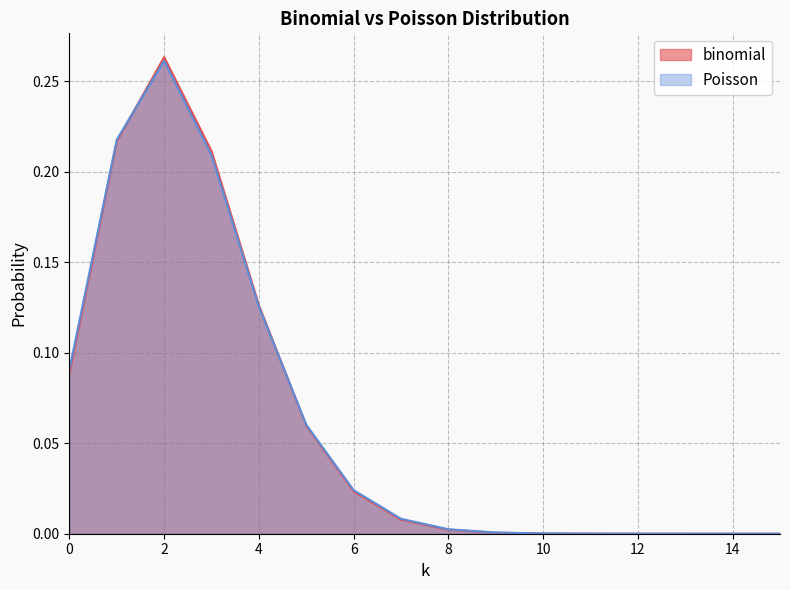

What is the value of the binomial point at the 6th from the left?

0.1